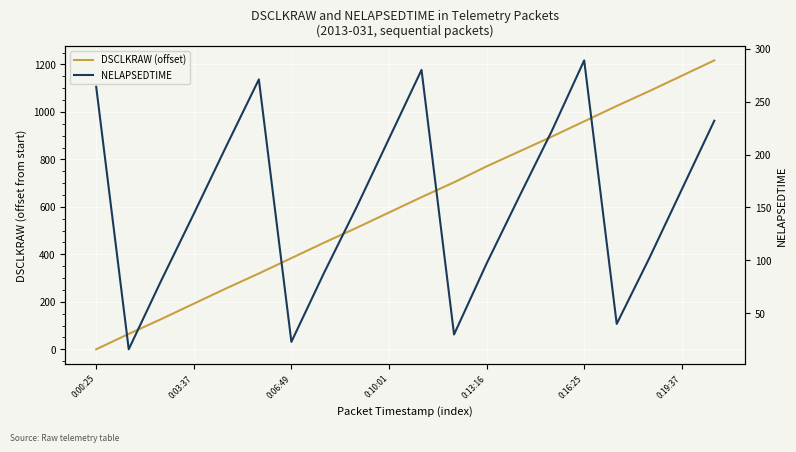

Which series has the widest spread of values?

DSCLKRAW (offset)